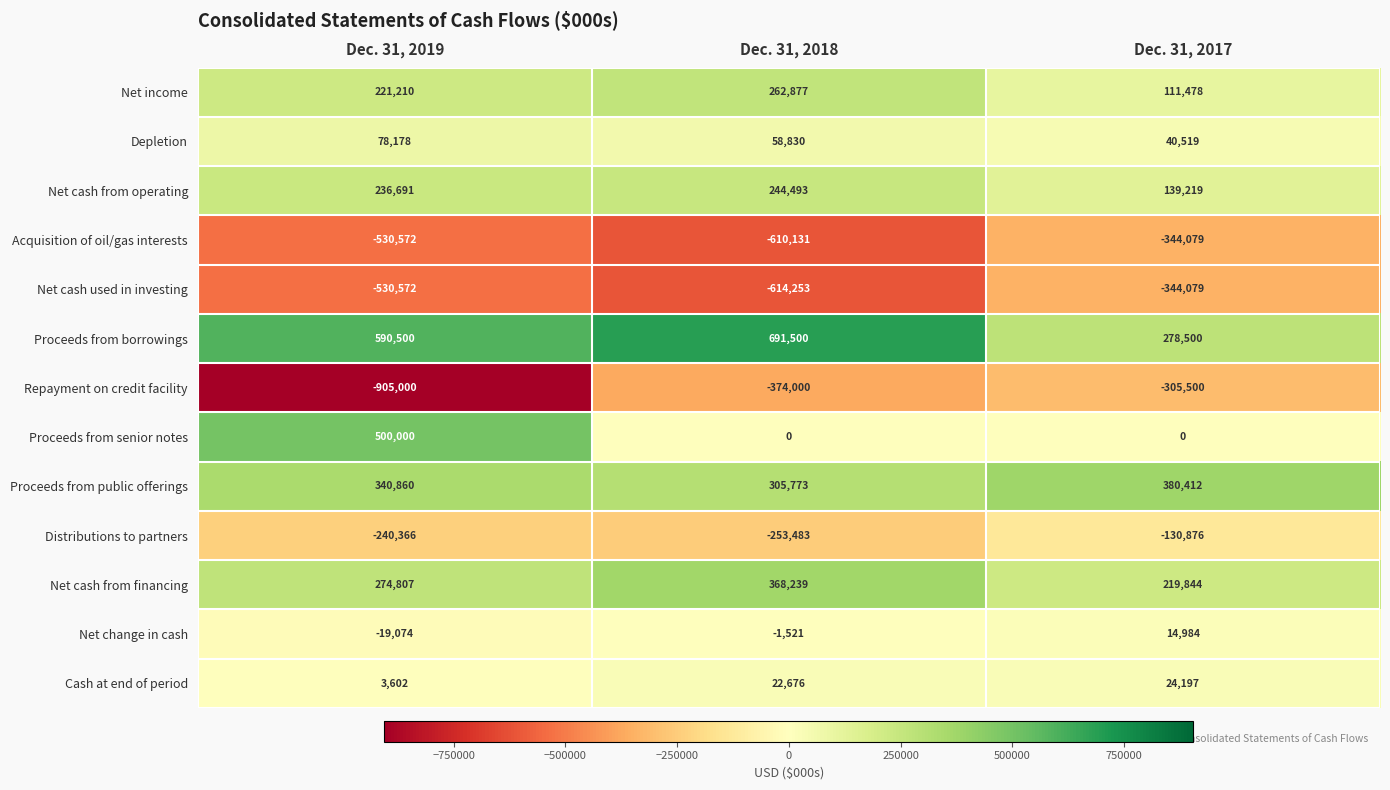

Rank the categories by Proceeds from borrowings value from lowest to highest.

Dec. 31, 2017, Dec. 31, 2019, Dec. 31, 2018